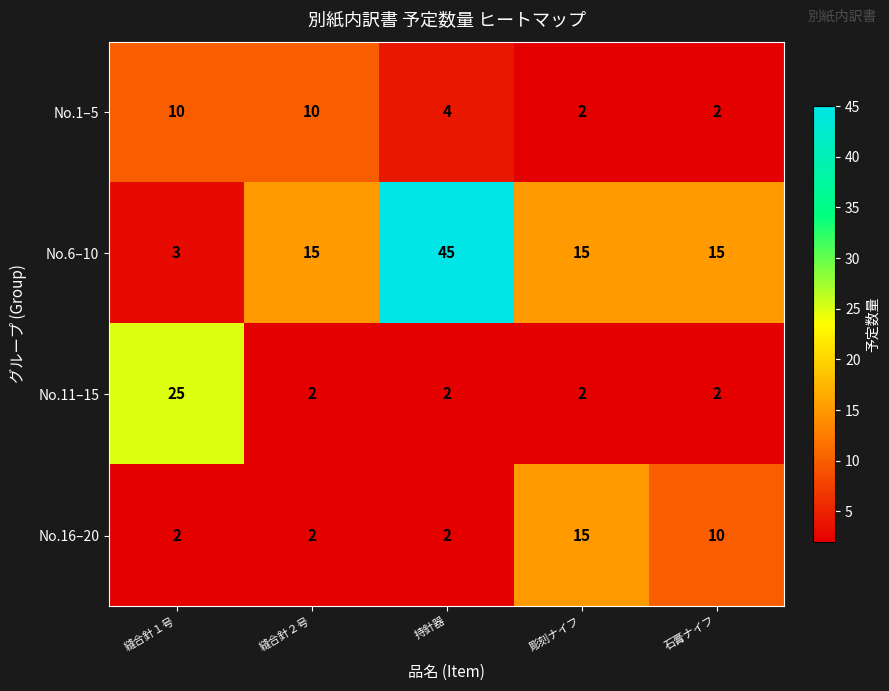

The No.11–15 series shows 2 at 縫合針２号. True or false?

True